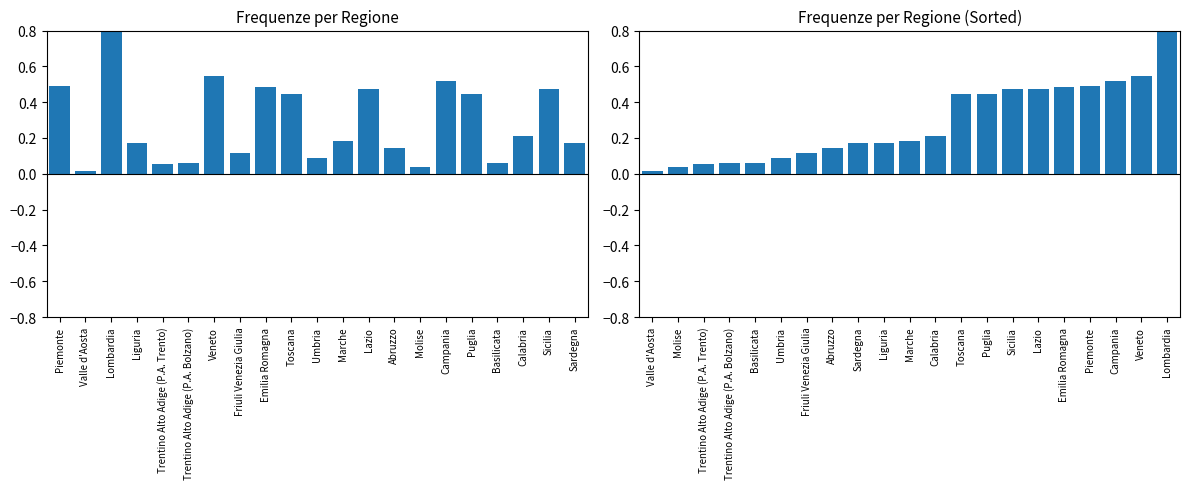

Is it true that Numero contribuenti equals 0.5 at Piemonte?

True